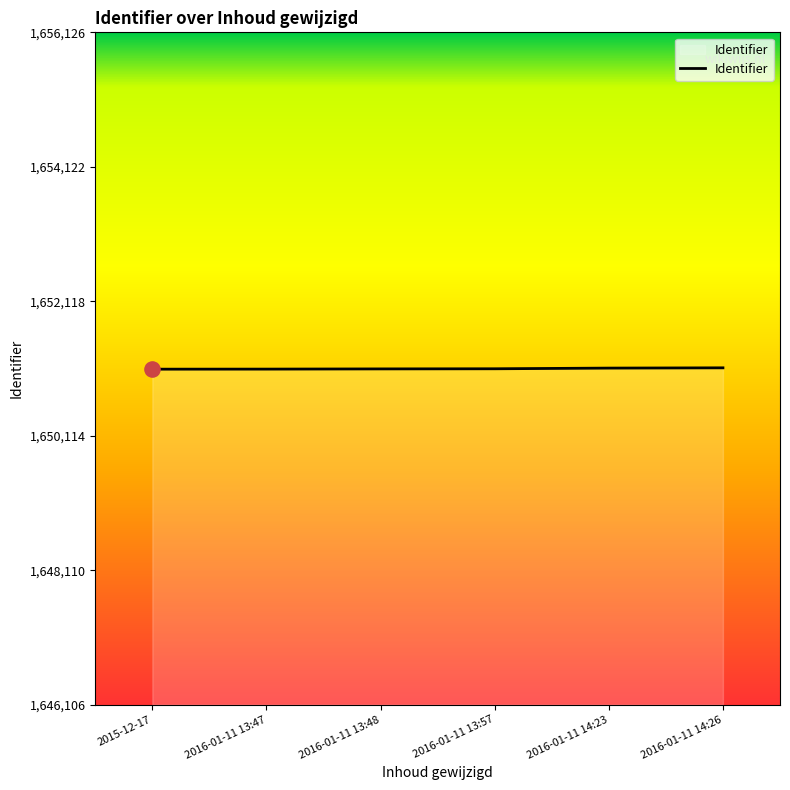

Approximately how many times larger is the value at 2016-01-11 14:23 compared to 2016-01-11 14:26?

1.0